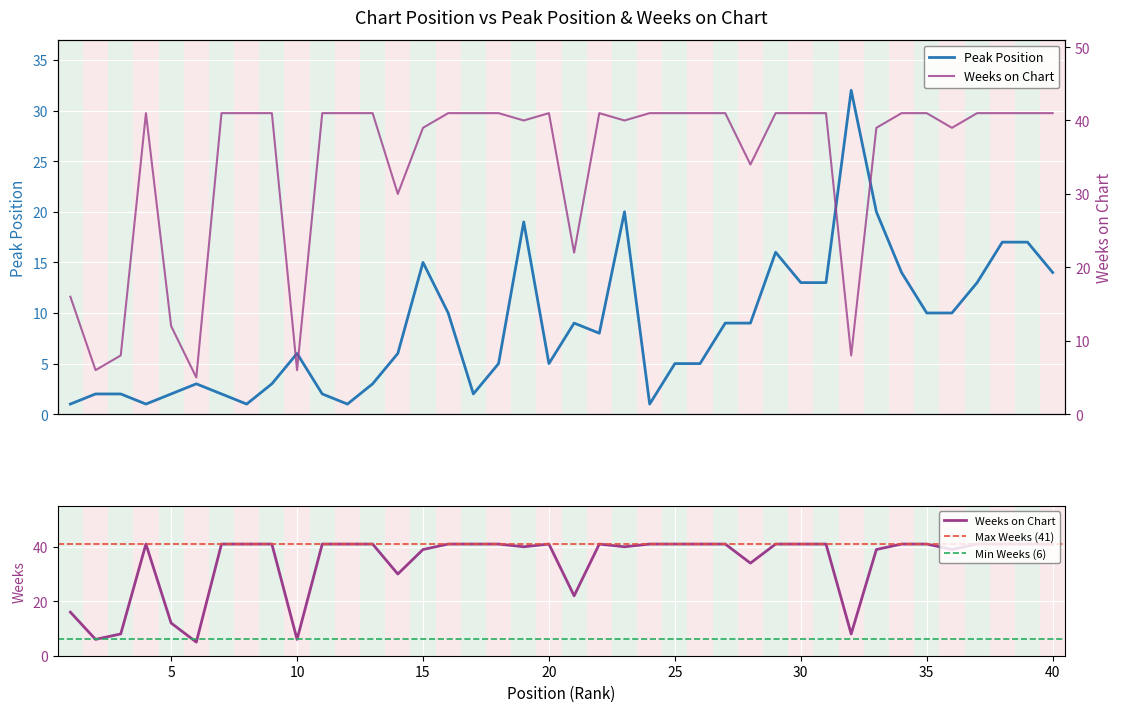

Does the chart display data point markers on the line(s)?

No